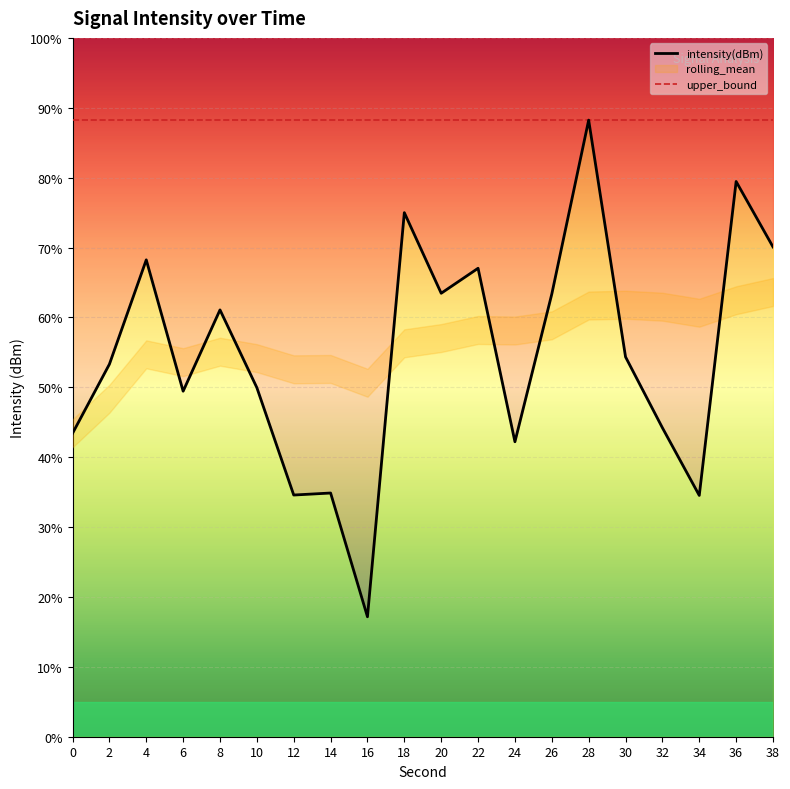

The value of upper_bound at 12 is 88.2. True or false?

True